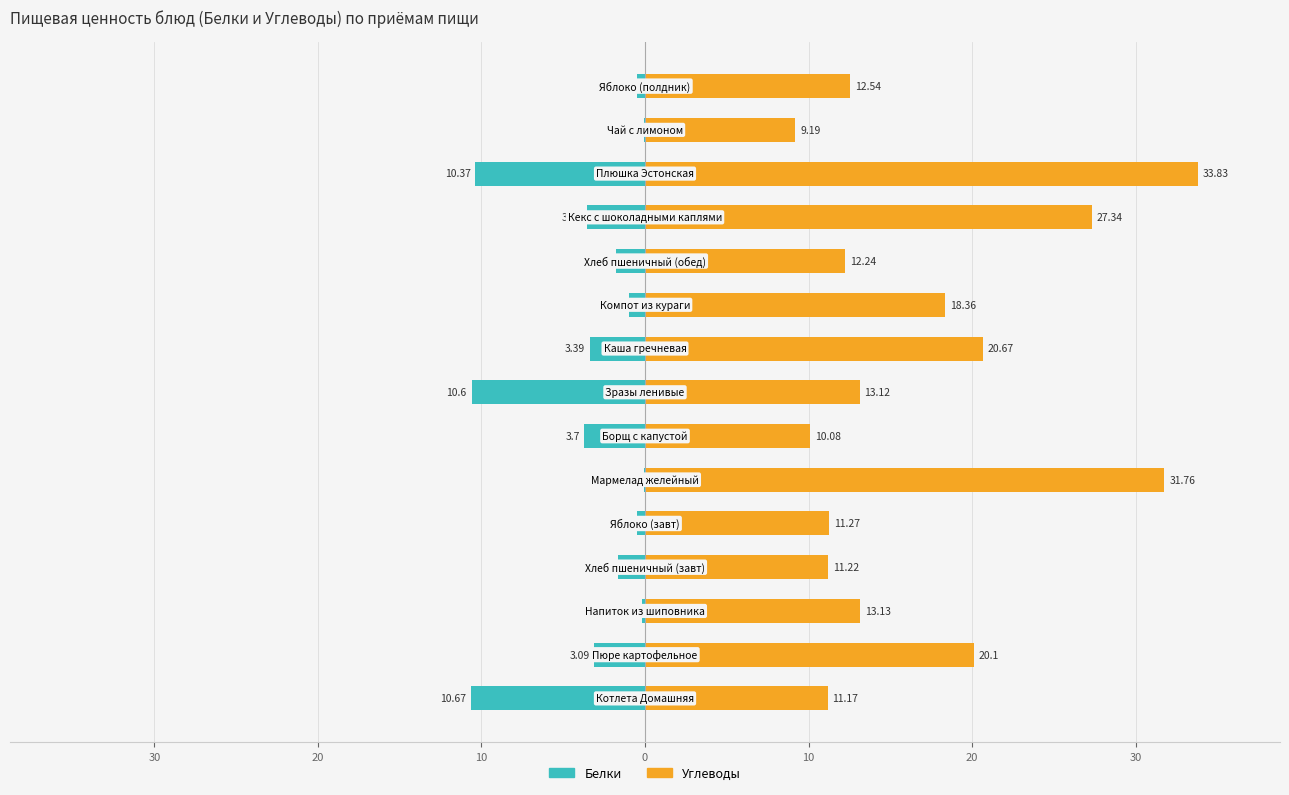

List the series in order of their overall mean, lowest first.

Белки, Углеводы